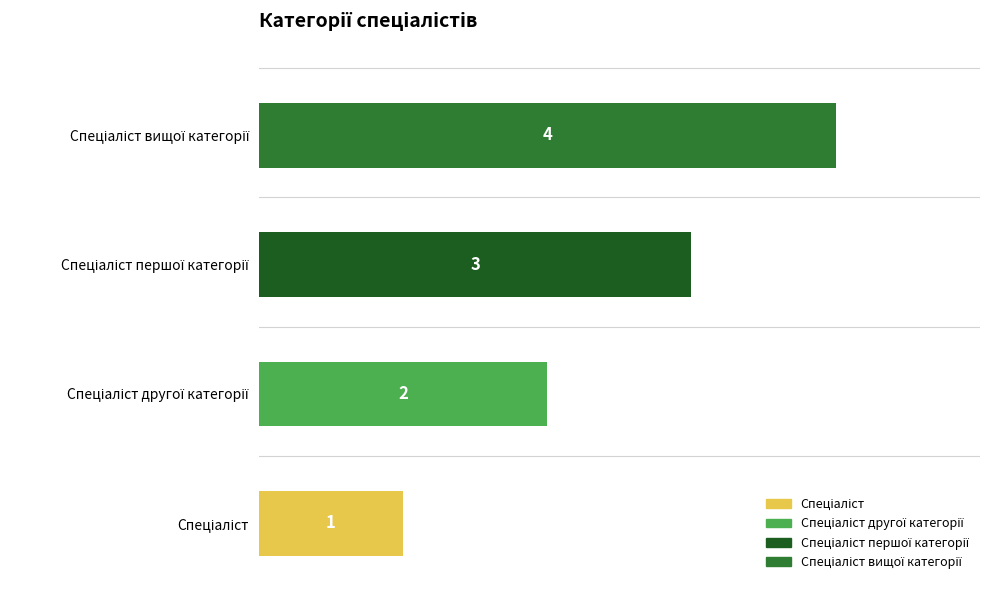

How many values are between 2 and 4?

3